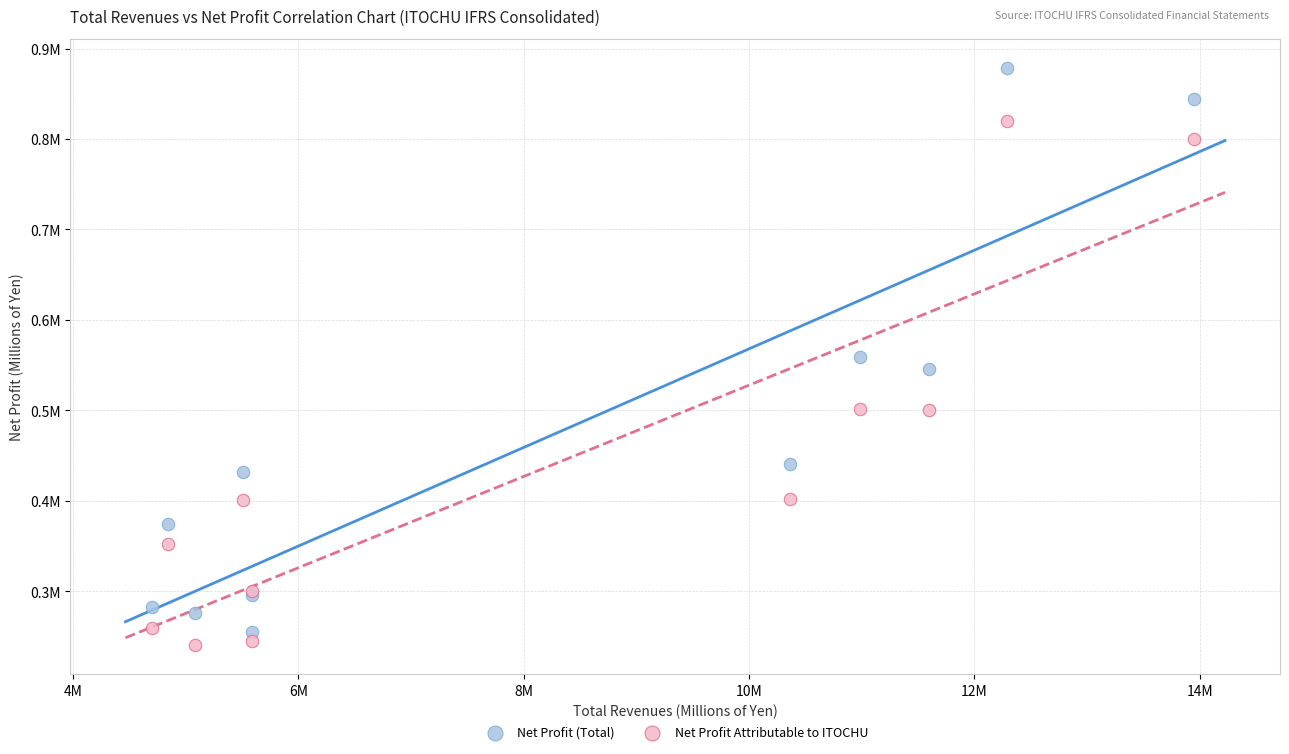

Which series has the largest Y range (max minus min)?

Net Profit (Total)